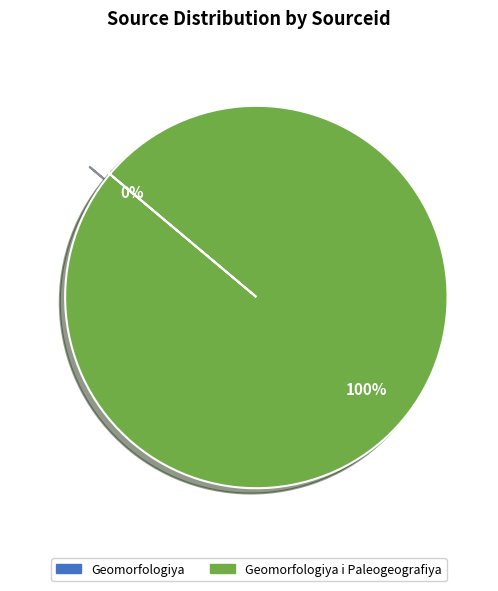

To the nearest percent, what is the difference between the largest and smallest slice percentages?

100%